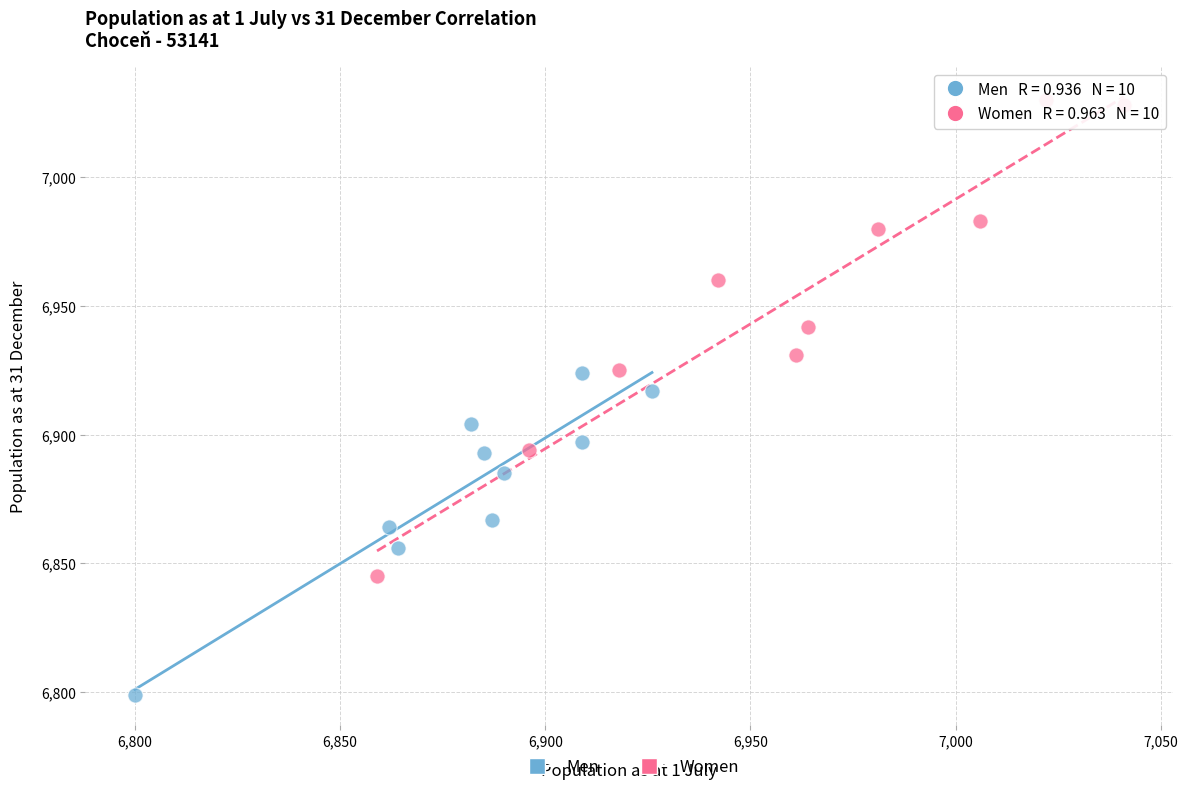

What are all the series names shown in the legend?

Men, Women